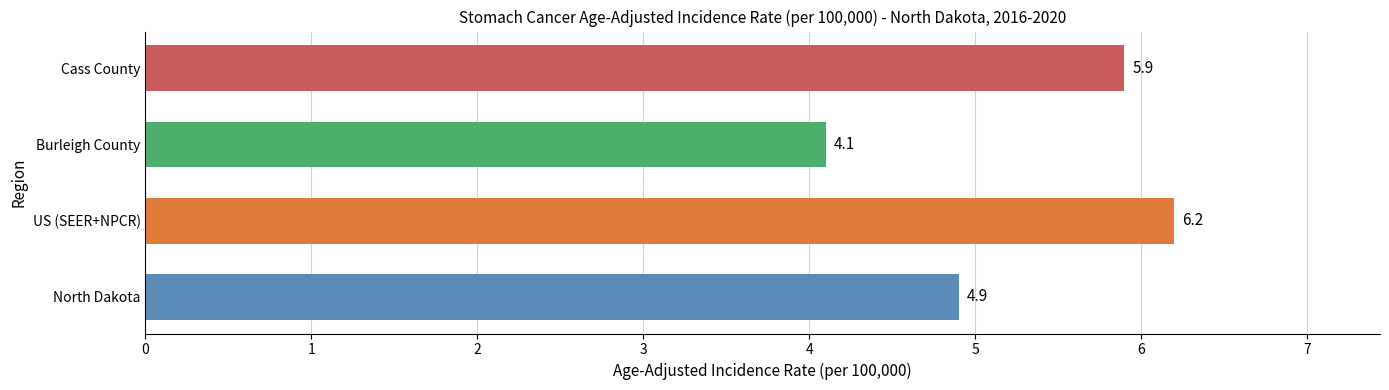

At which category does the chart reach its peak across all series?

US (SEER+NPCR)